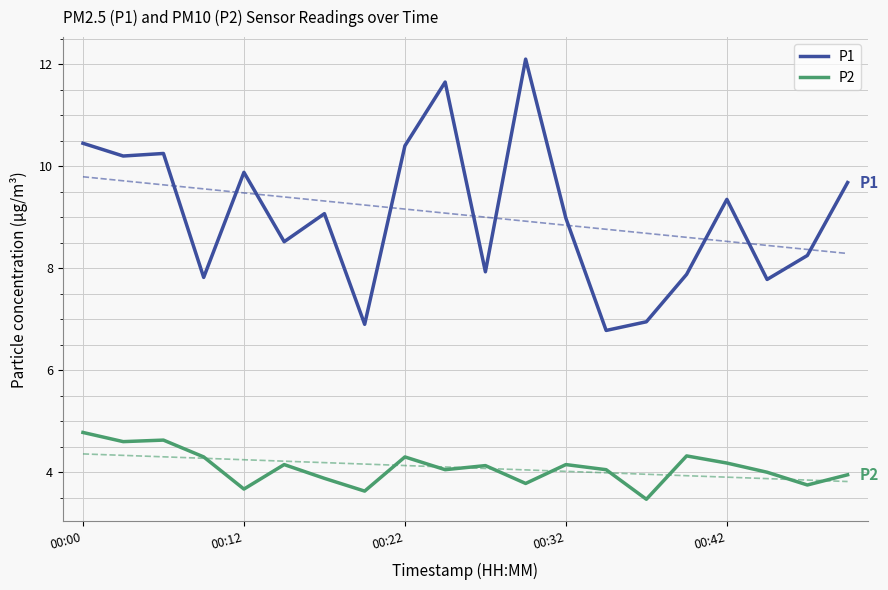

What value does the P2 series have at 13?

4.0